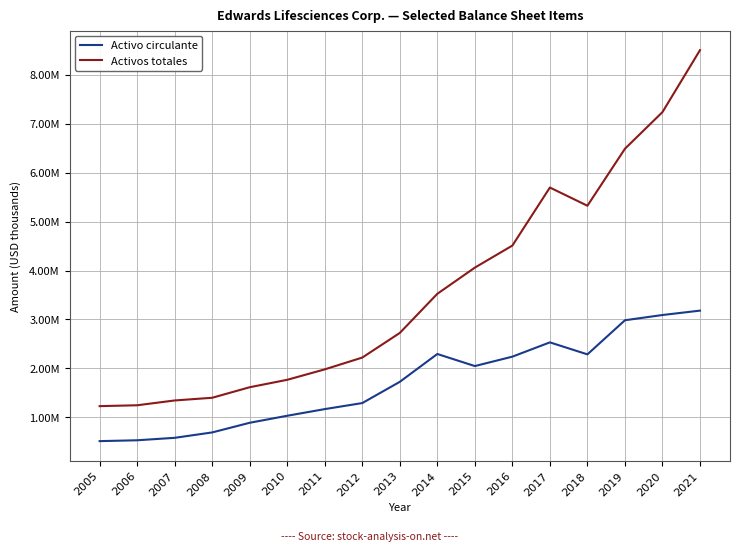

True or false: Activos totales and Activo circulante intersect in this chart.

False